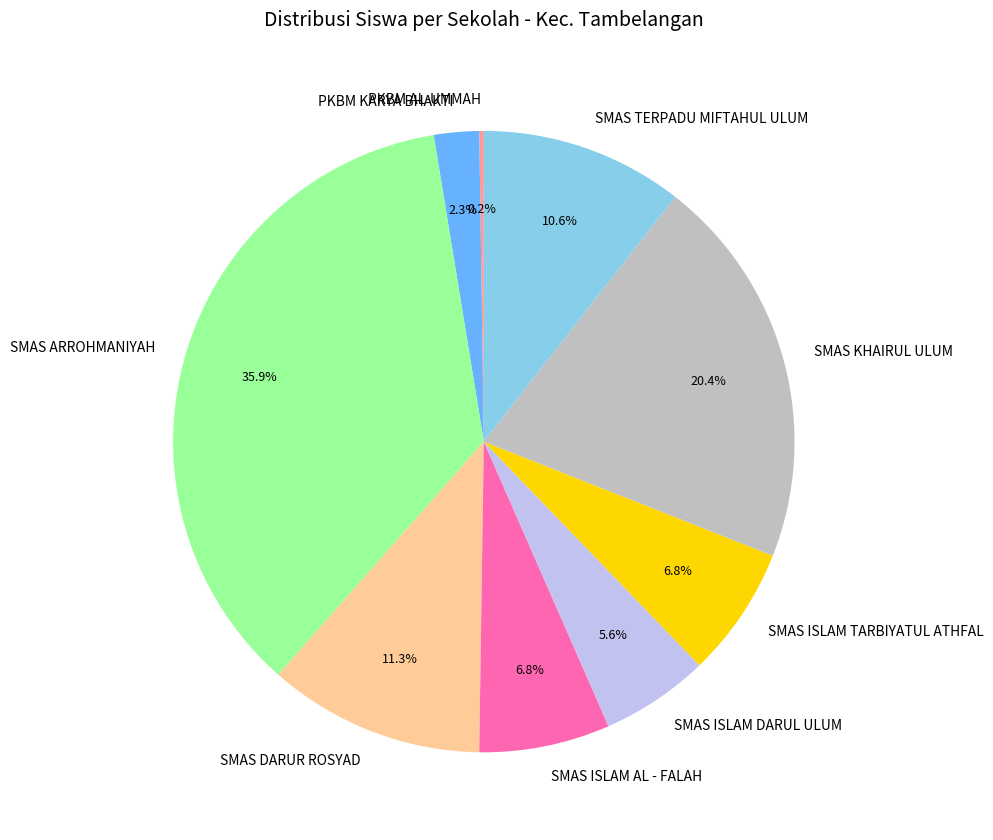

To the nearest percent, what portion does SMAS ISLAM TARBIYATUL ATHFAL represent?

7%